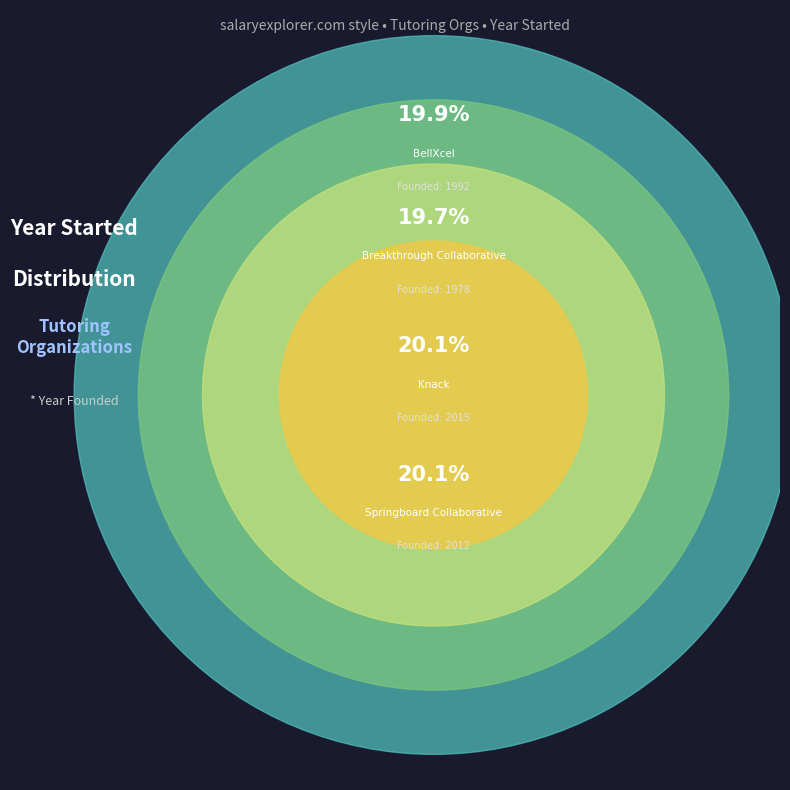

The Knack slice represents 20% of the pie. True or false?

True